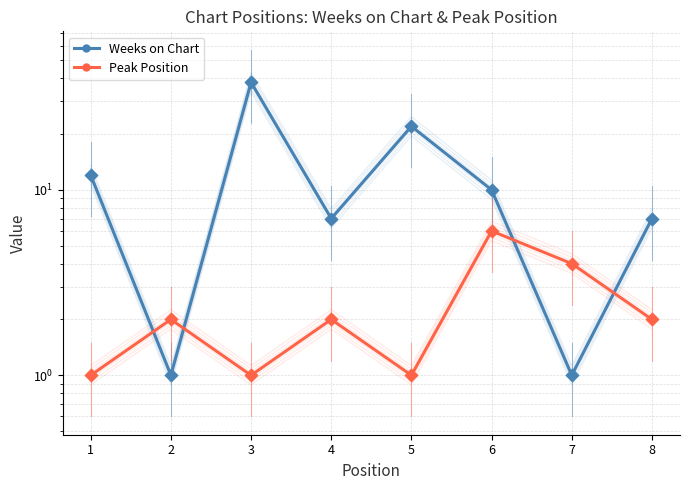

What are all the series names shown in the legend?

Weeks on Chart, Peak Position